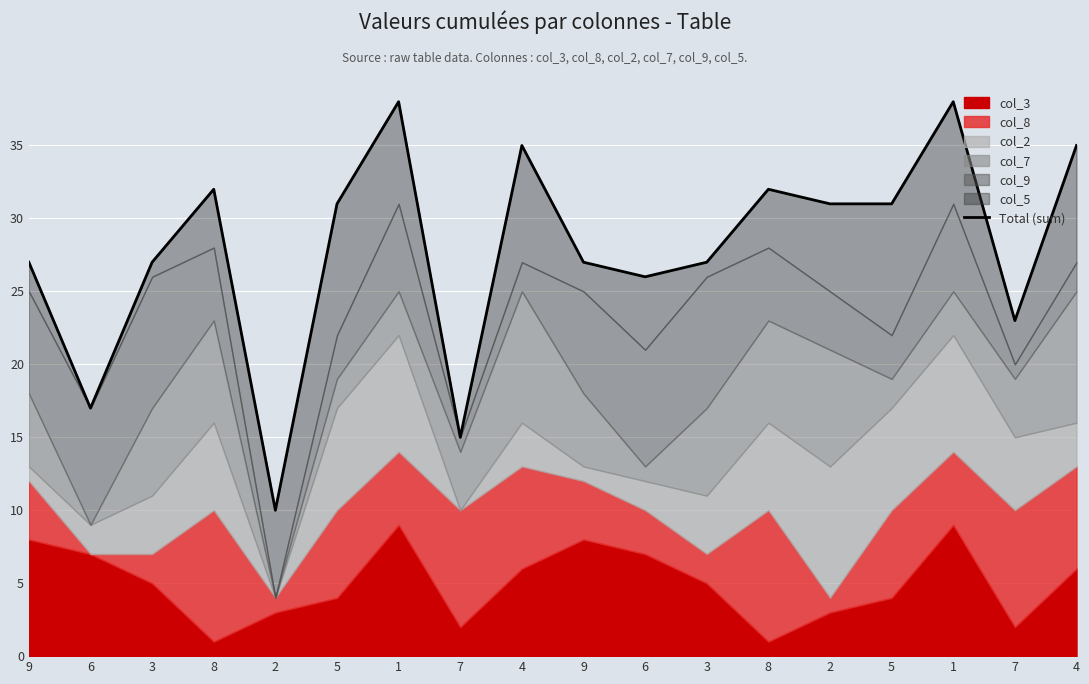

Reading left to right, list all the values displayed in this chart.

9=27	6=17	3=27	8=32	2=10	5=31	1=38	7=15	4=35	9=27	6=26	3=27	8=32	2=31	5=31	1=38	7=23	4=35